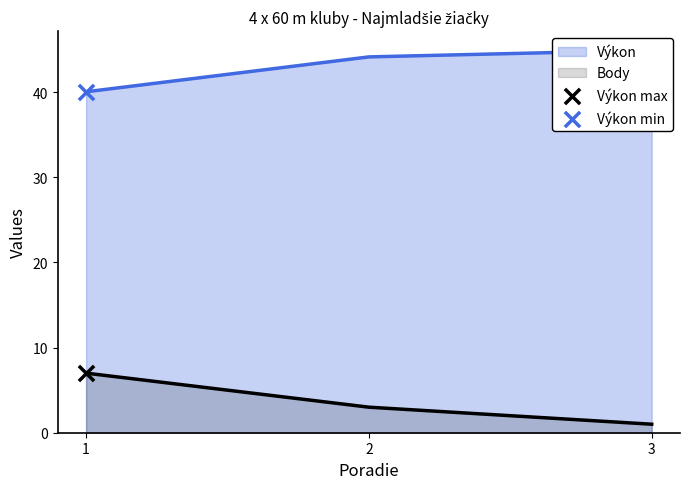

What is the total value across all series at 3?

45.9